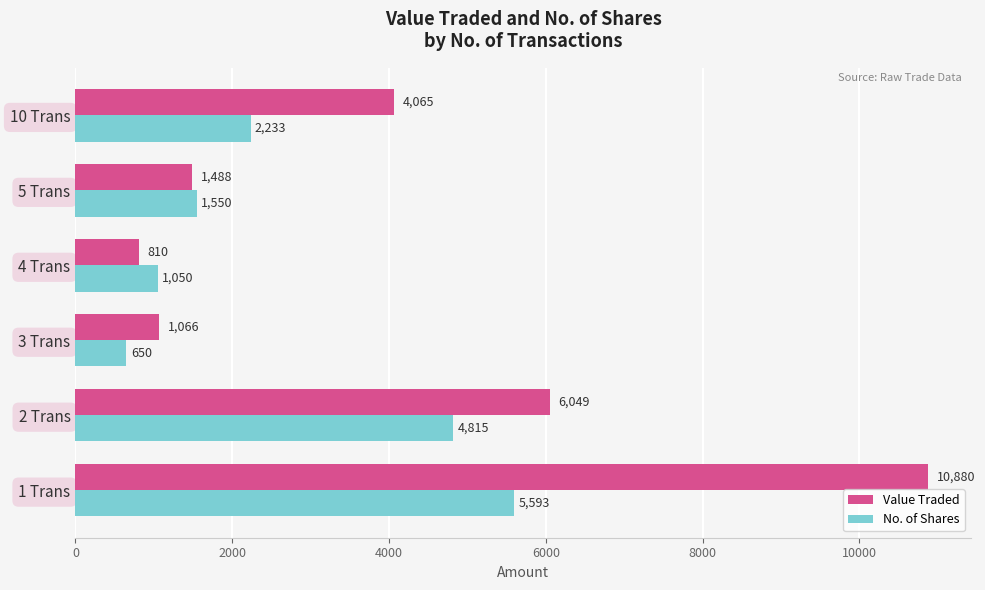

Count the number of data series in this chart.

2